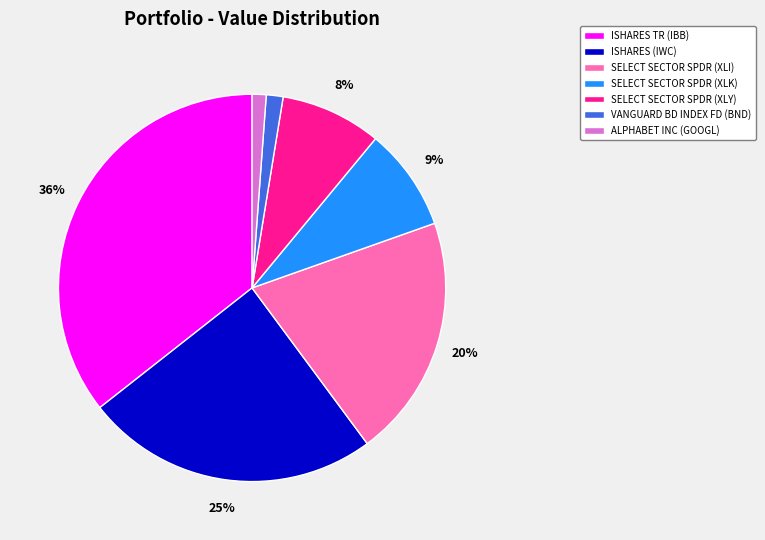

Count the number of slices in the pie.

7